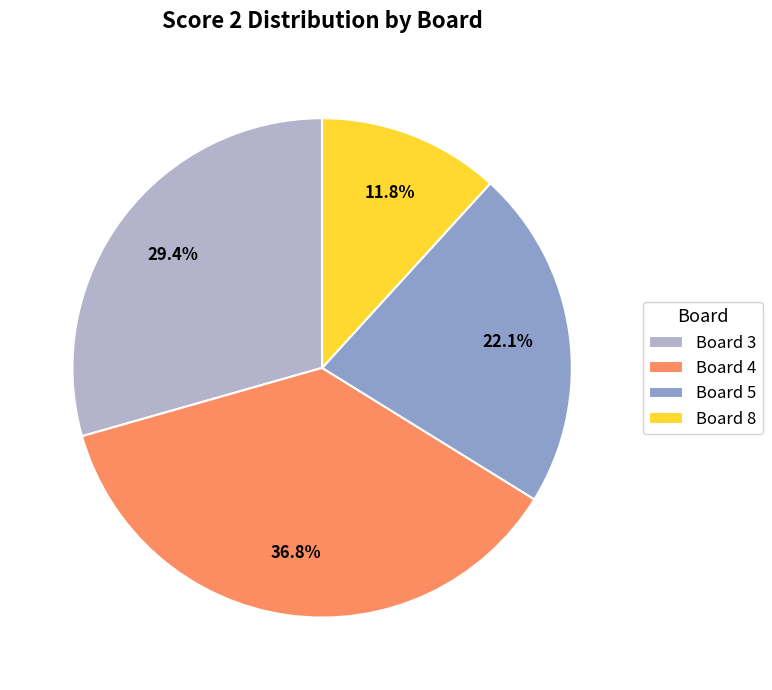

What is the ratio of the value at Board 3 to the value at Board 4?

0.8